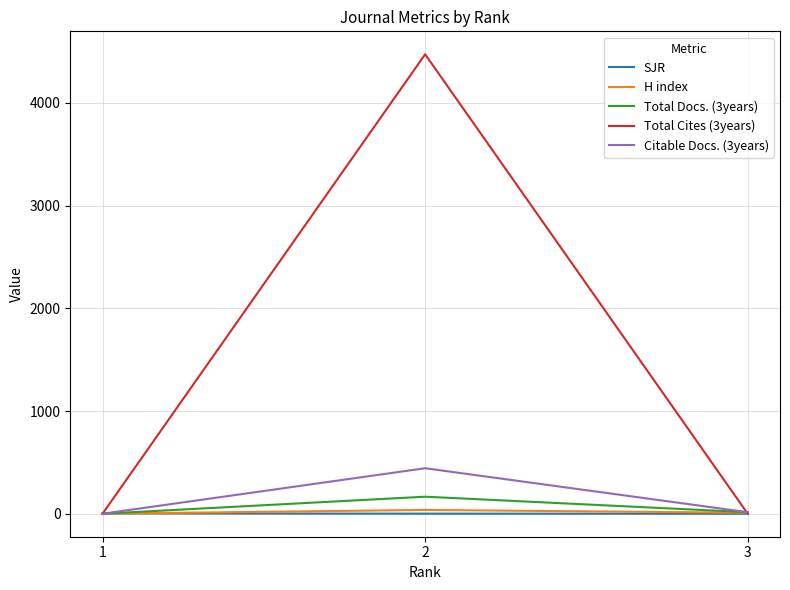

Which series has the widest spread of values?

Total Cites (3years)